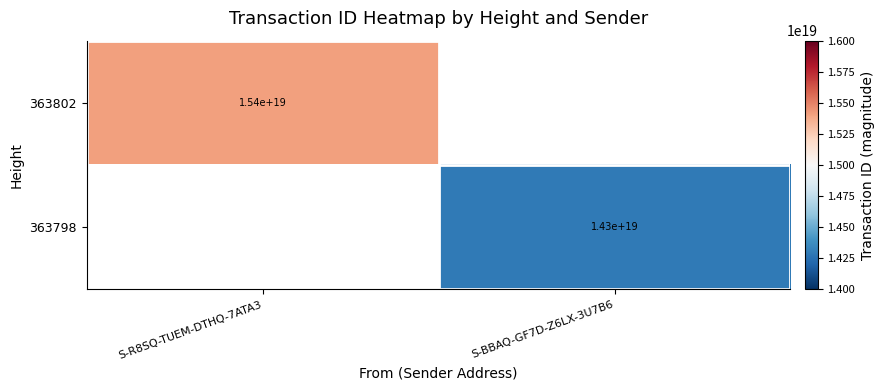

The value of 363798 at S-BBAQ-GF7D-Z6LX-3U7B6 is 14300000000000000000. True or false?

True